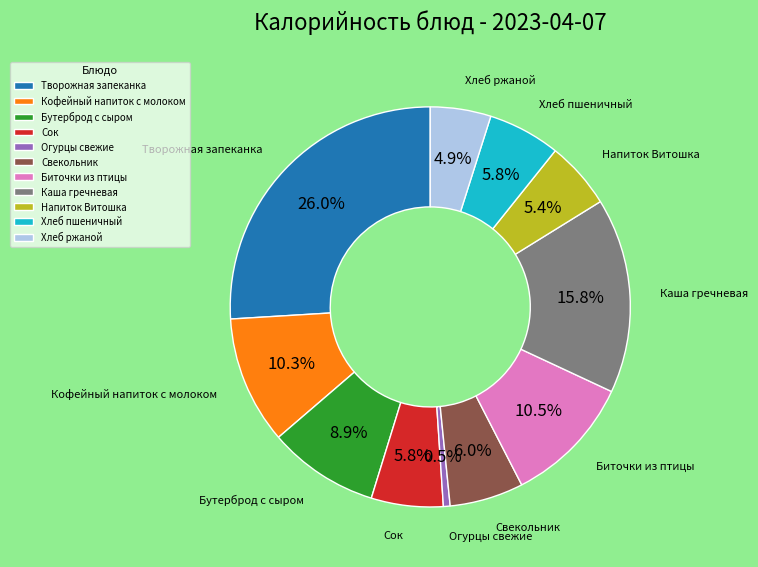

Is the sum of Бутерброд с сыром and Кофейный напиток с молоком greater than half?

No